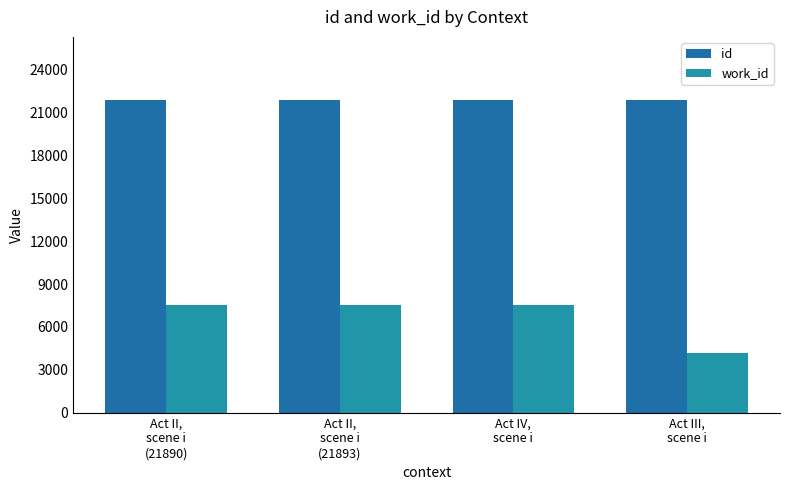

What is the difference between the second highest and minimum values in the work_id series?

3374